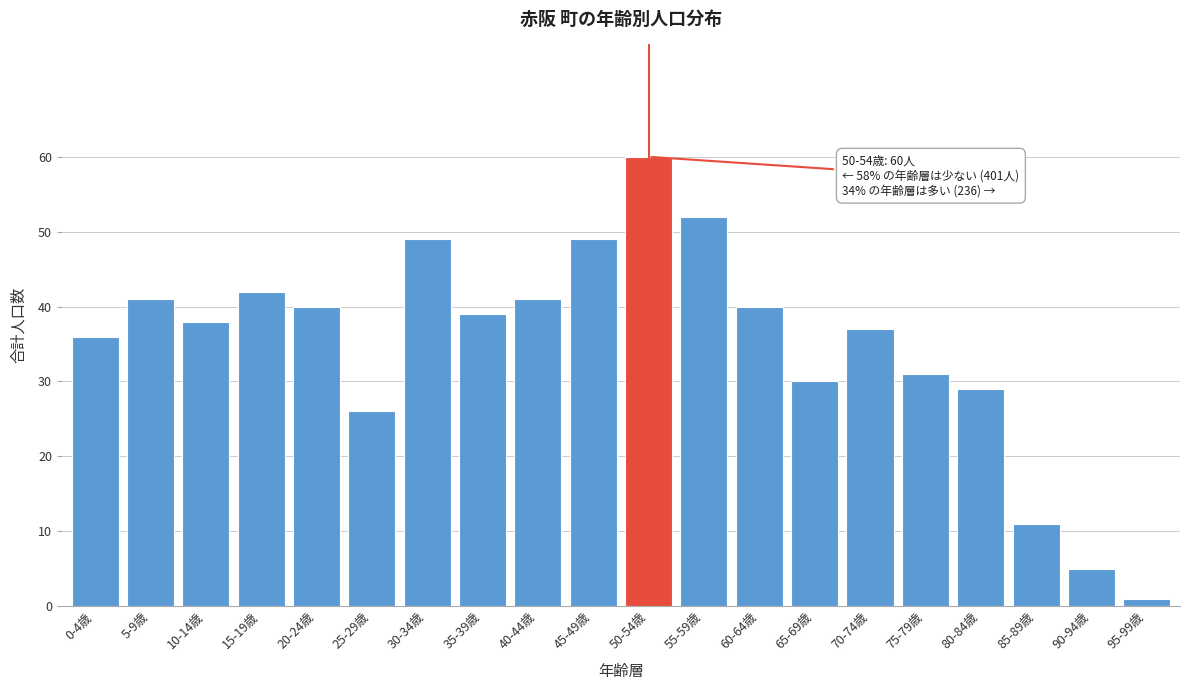

Reading left to right, extract all data points from this chart.

0-4歳=36	5-9歳=41	10-14歳=38	15-19歳=42	20-24歳=40	25-29歳=26	30-34歳=49	35-39歳=39	40-44歳=41	45-49歳=49	50-54歳=60	55-59歳=52	60-64歳=40	65-69歳=30	70-74歳=37	75-79歳=31	80-84歳=29	85-89歳=11	90-94歳=5	95-99歳=1